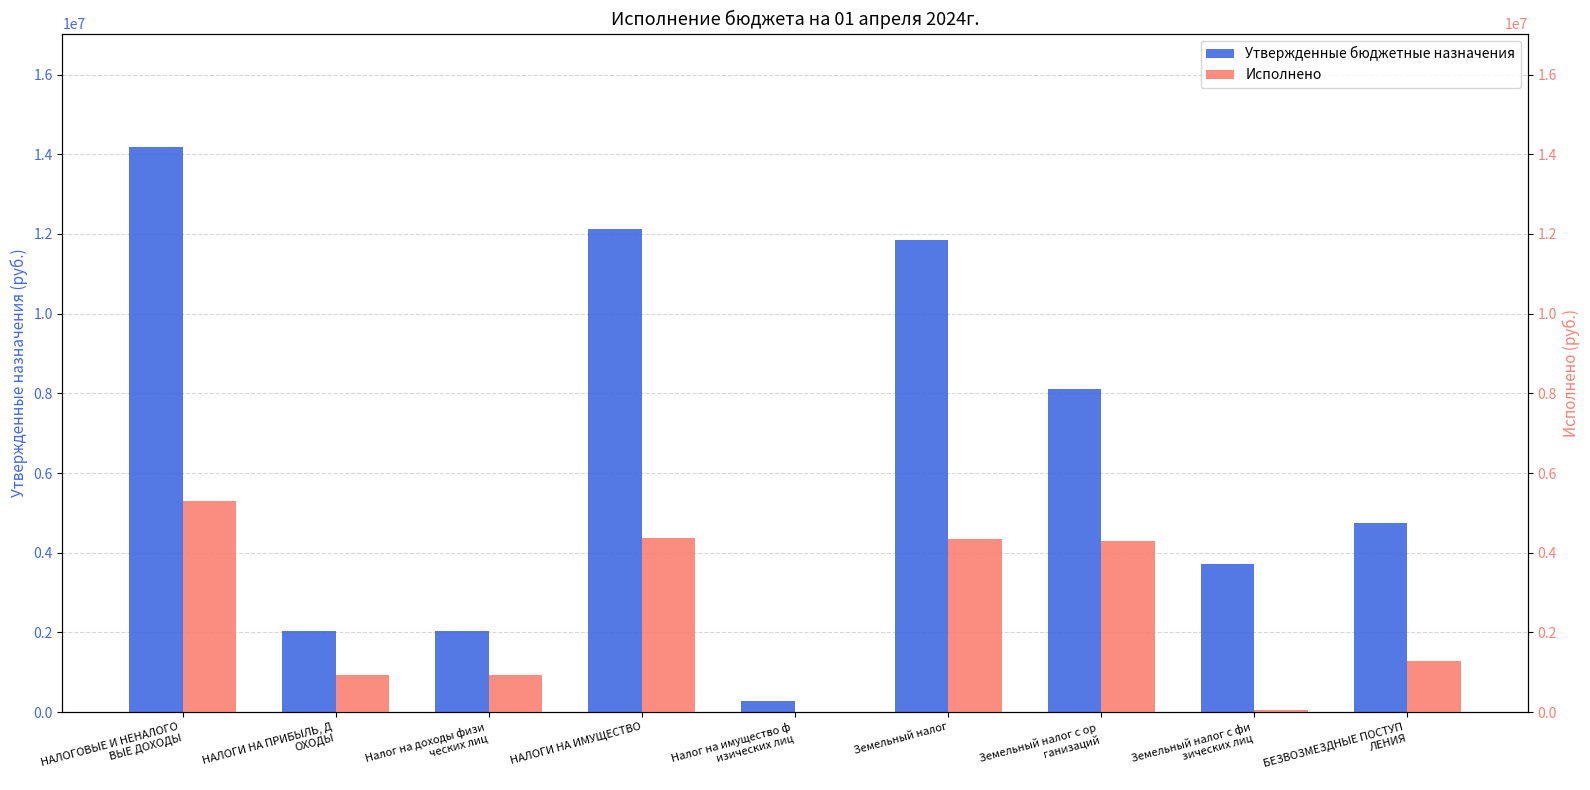

The Утвержденные бюджетные назначения series shows 4387474.3 at Земельный налог. True or false?

False